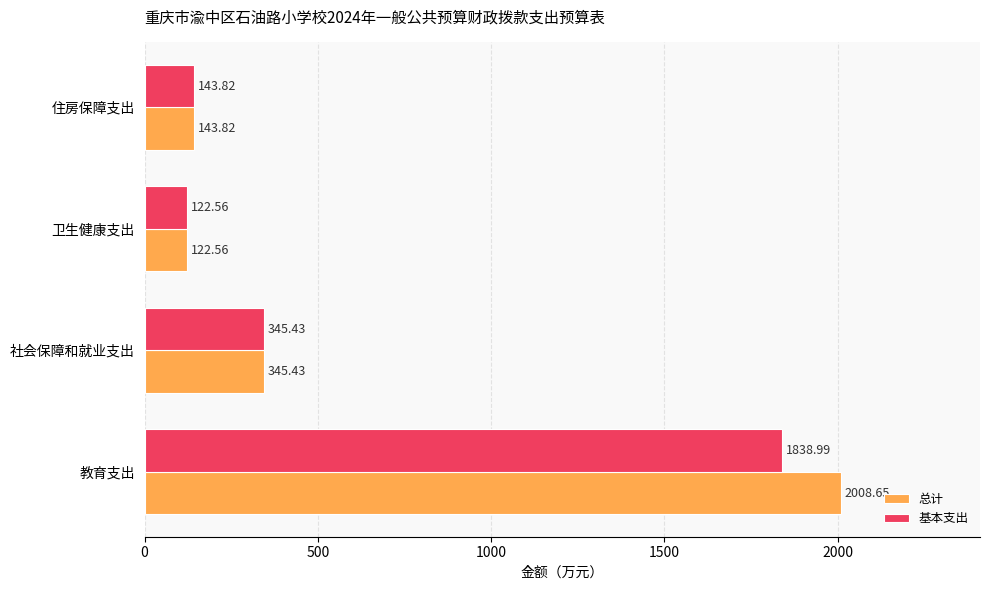

What is the sum of the 基本支出 values at 卫生健康支出 and 社会保障和就业支出?

468.0